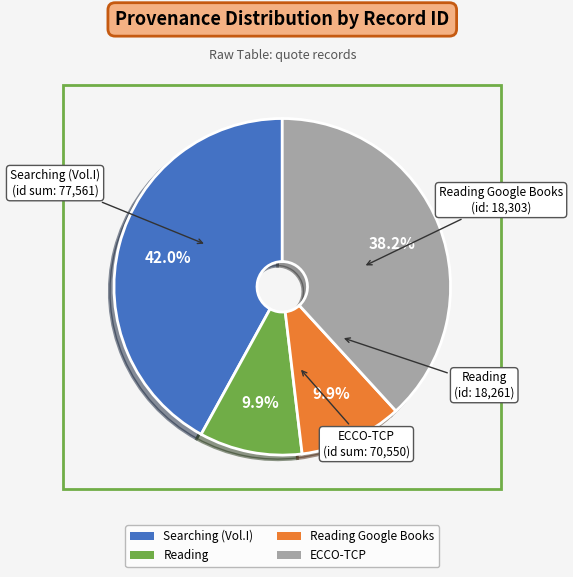

What percentage is NOT represented by Searching (Vol.I)?

58.0%